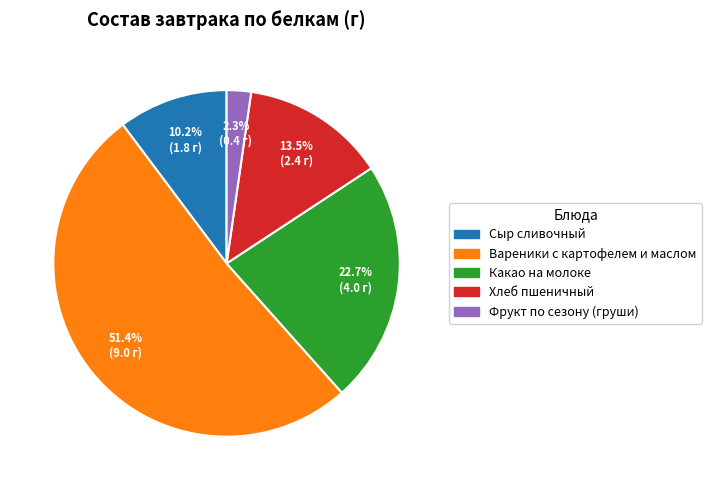

The Фрукт по сезону (груши) slice represents 11% of the pie. True or false?

False